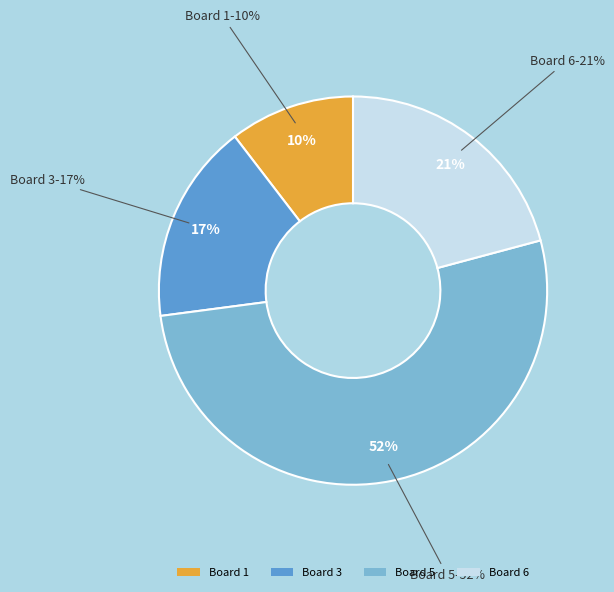

Which slice is the largest?

Board 5